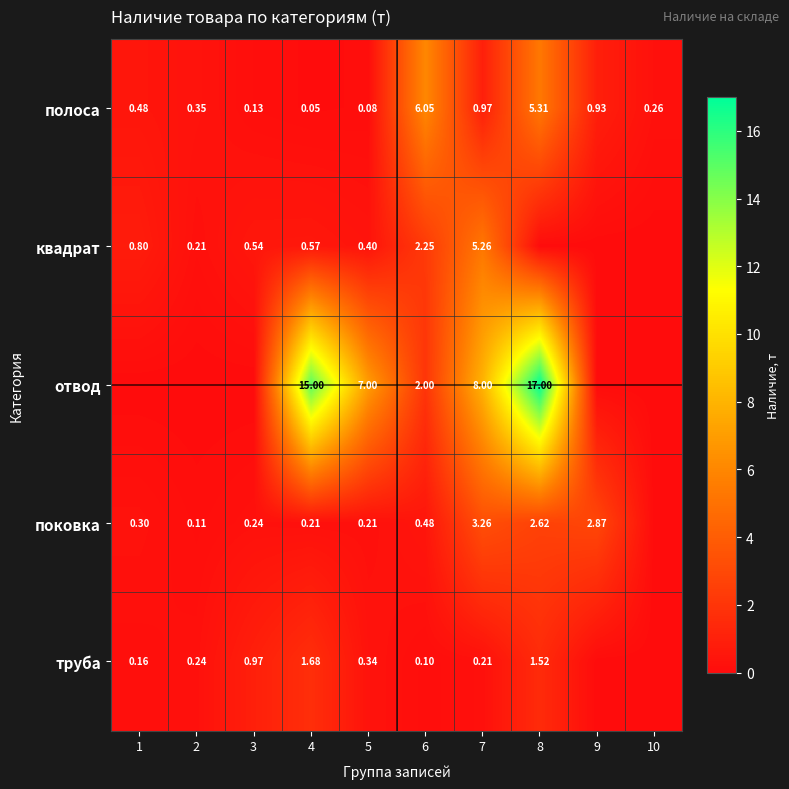

At 4, list the series in order from largest to smallest.

отвод, труба, квадрат, поковка, полоса